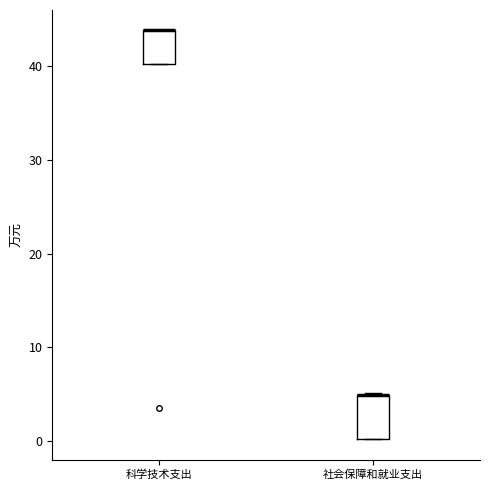

Reading left to right, read every box against the y-axis: the position of its median line, the range the box covers, and the ends of its whiskers. The values are not printed on the chart, so give them approximately, as read against the axis.

科学技术支出: median 44 (drawn on the box's upper edge), box 40 to 44, whiskers 40 to 44
社会保障和就业支出: median 5 (drawn on the box's upper edge), box 0 to 5, whiskers 0 to 5